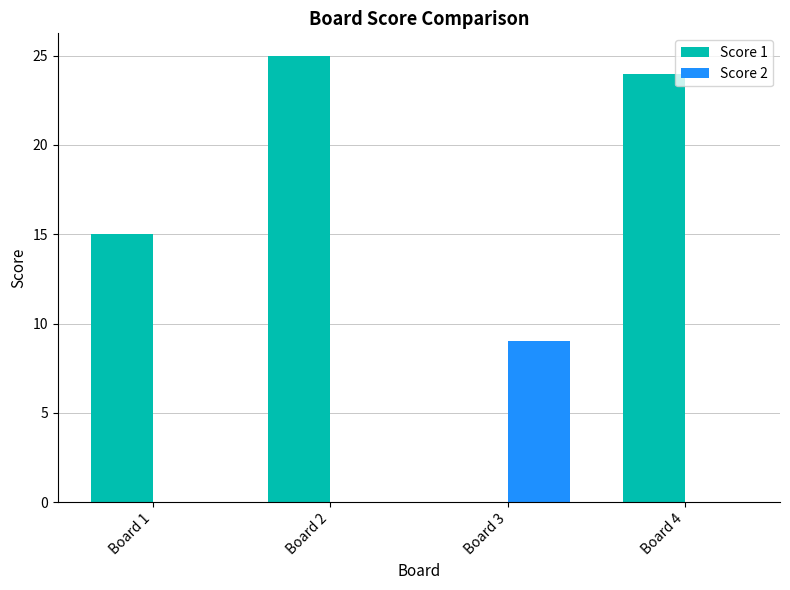

Which series has the widest spread of values?

Score 1